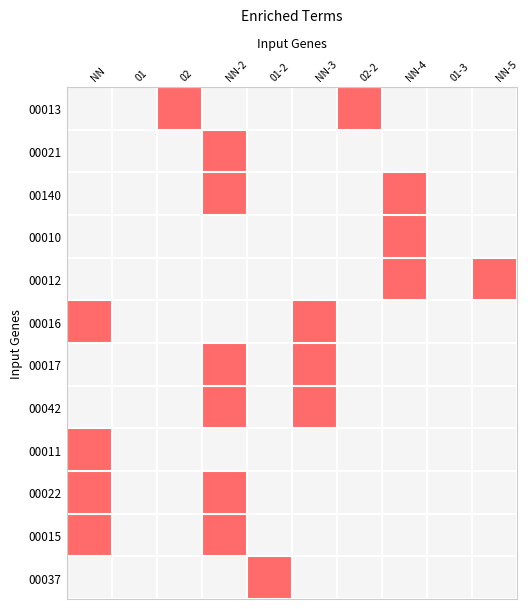

Which label corresponds to the smallest value in the chart?

NN